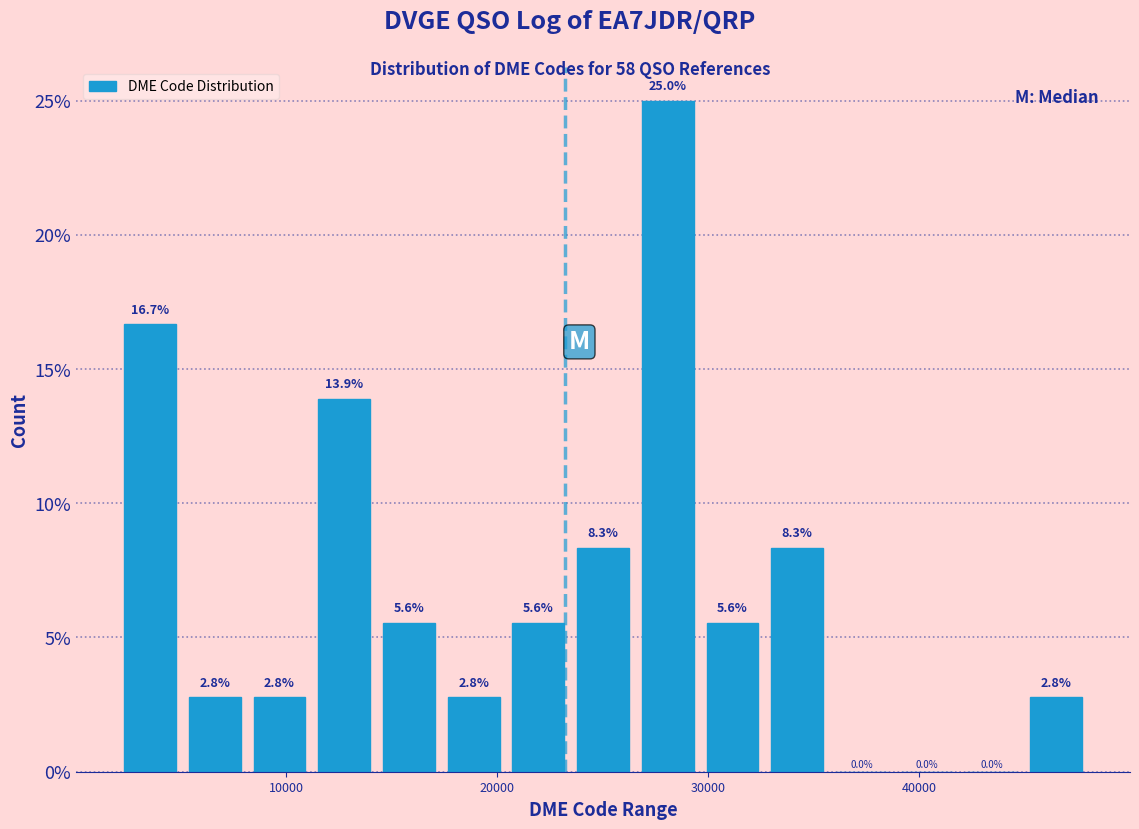

Around what value on the x-axis is the tallest bar? Give the approximate position of its centre, as read against the axis.

28000